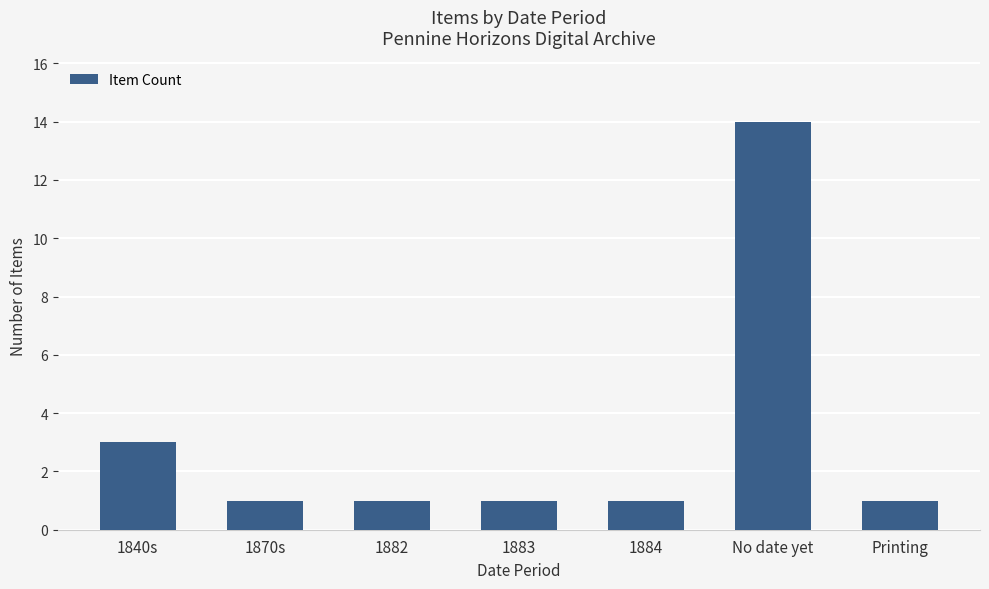

What is the difference between the values at 1883 and 1840s?

2